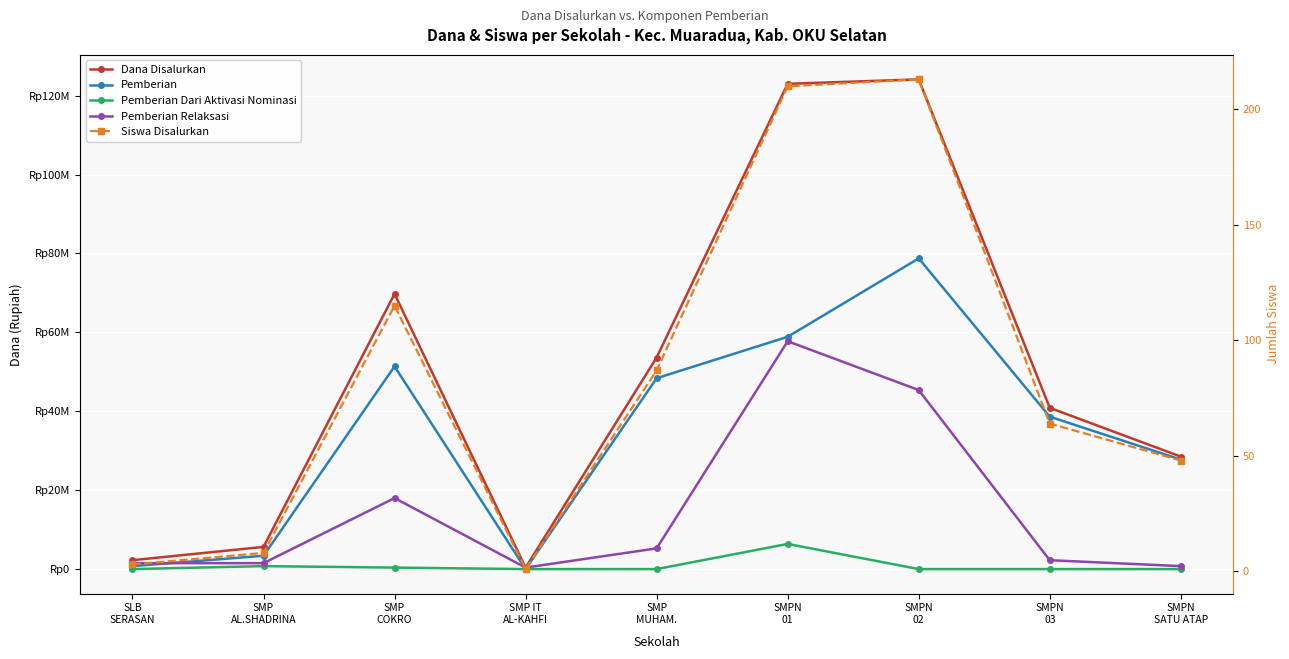

What is the label of the 1st point from the right?

SMPN
SATU ATAP